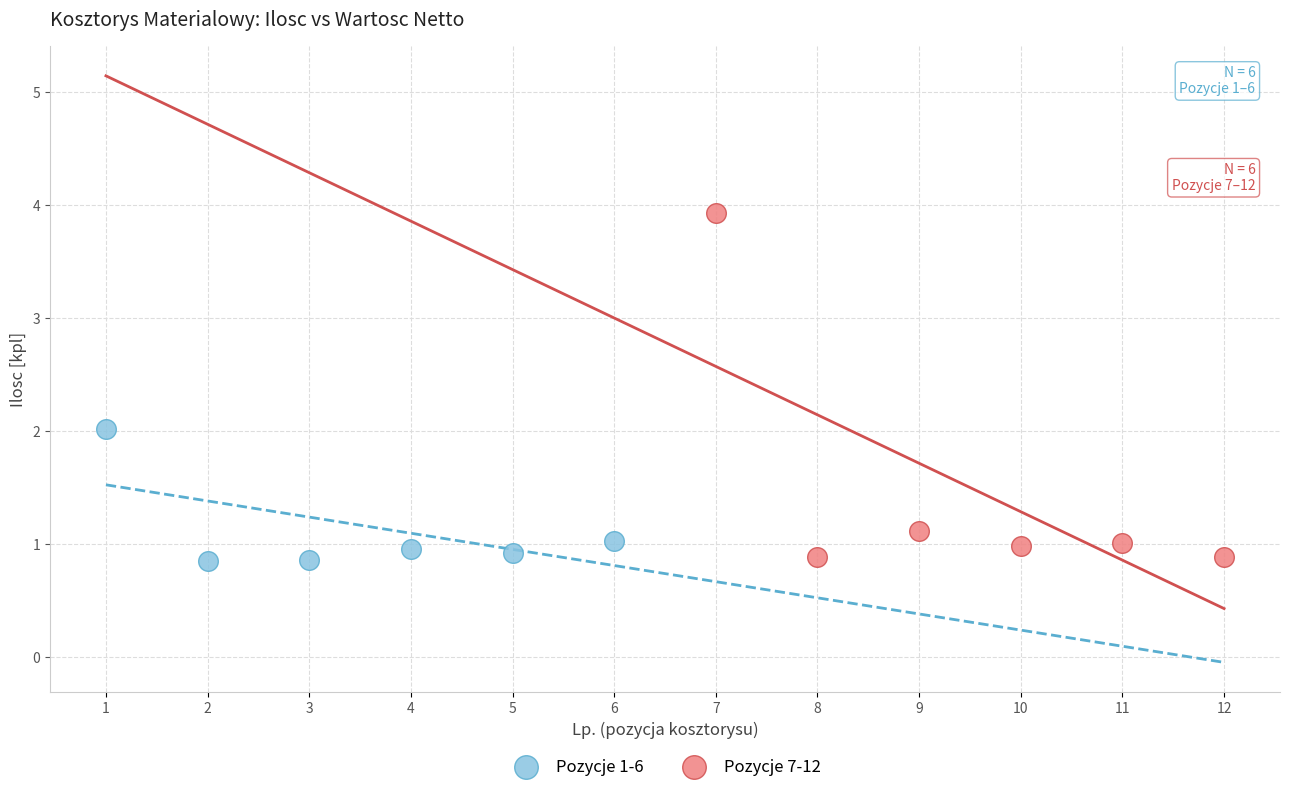

Which series contains the highest Y value?

Pozycje 7-12